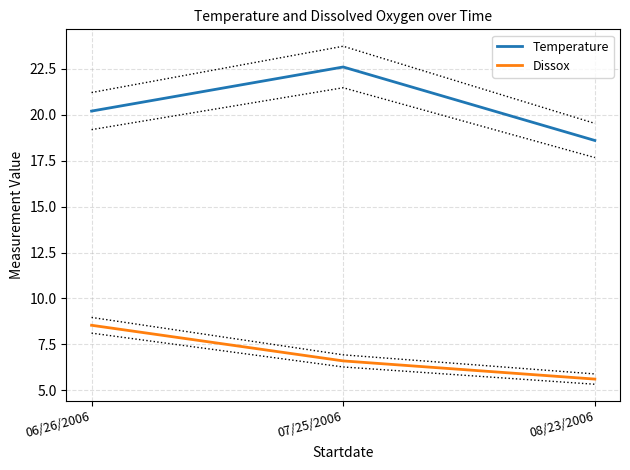

What is the label of the 1st point from the left?

06/26/2006